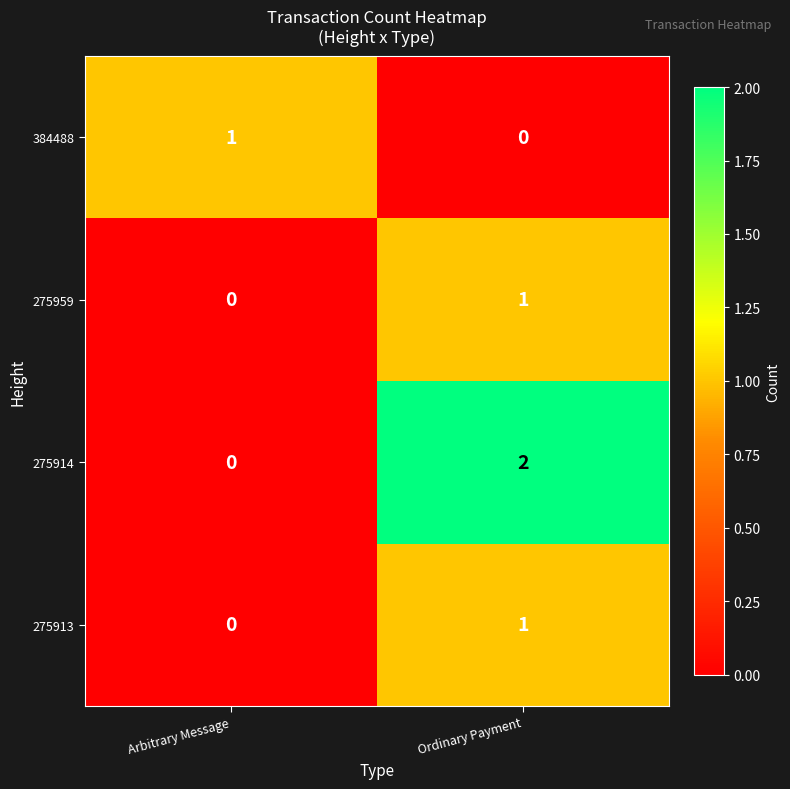

Reading left to right, list all the values displayed in this chart.

384488: 1	0
275959: 0	1
275914: 0	2
275913: 0	1